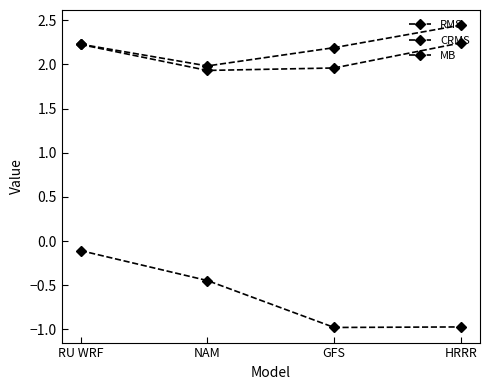

Is this an area chart (filled region under the line)?

No